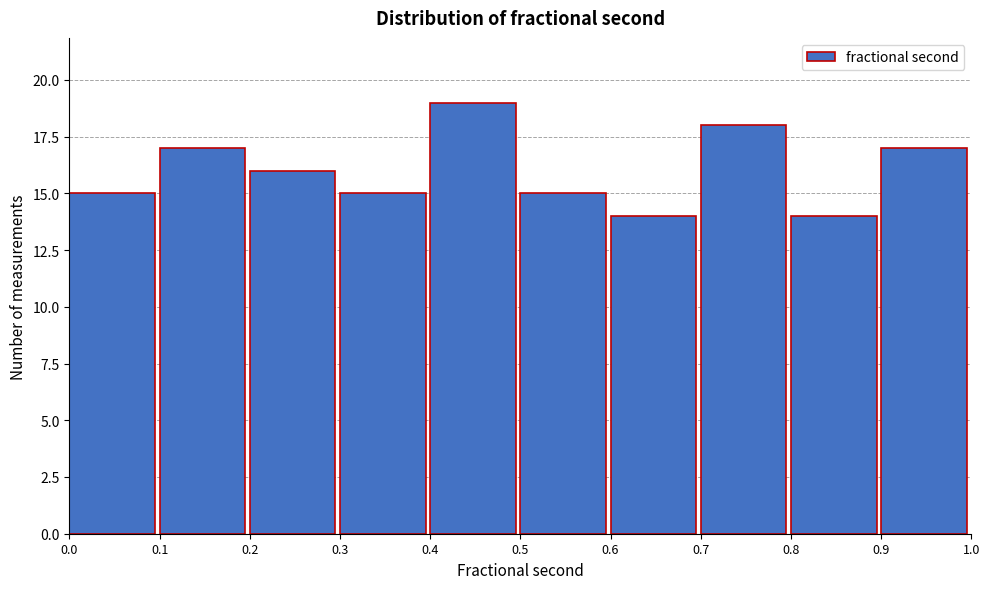

Reading left to right, list every bar in this chart as the range it spans on the x-axis followed by its height. The values are not printed on the chart, so give them approximately, as read against the axis.

0.0 to 0.1: 15
0.1 to 0.2: 17
0.2 to 0.3: 16
0.3 to 0.4: 15
0.4 to 0.5: 19
0.5 to 0.6: 15
0.6 to 0.7: 14
0.7 to 0.8: 18
0.8 to 0.9: 14
0.9 to 1.0: 17